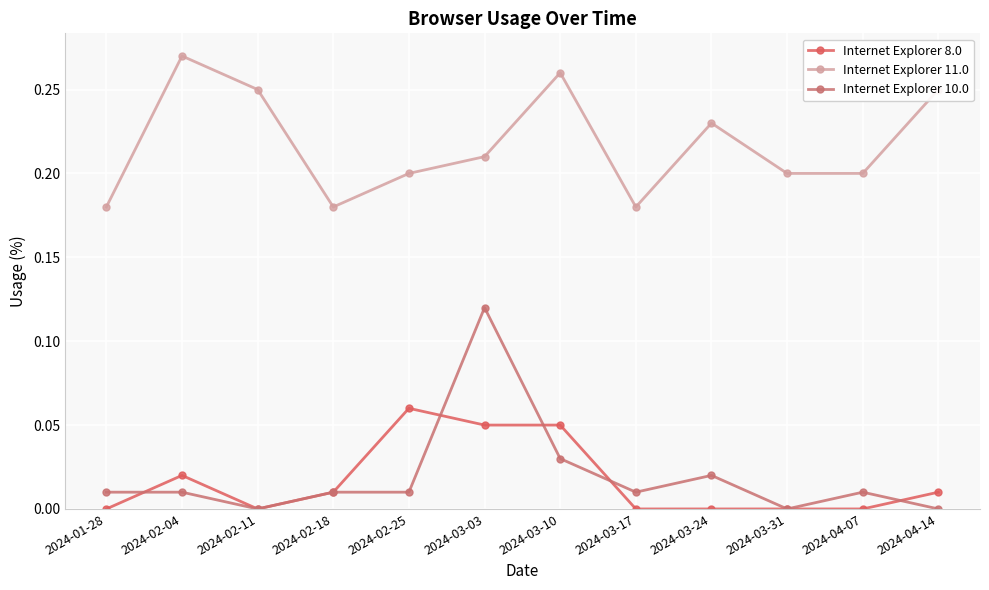

What position from the left is 2024-03-03?

6